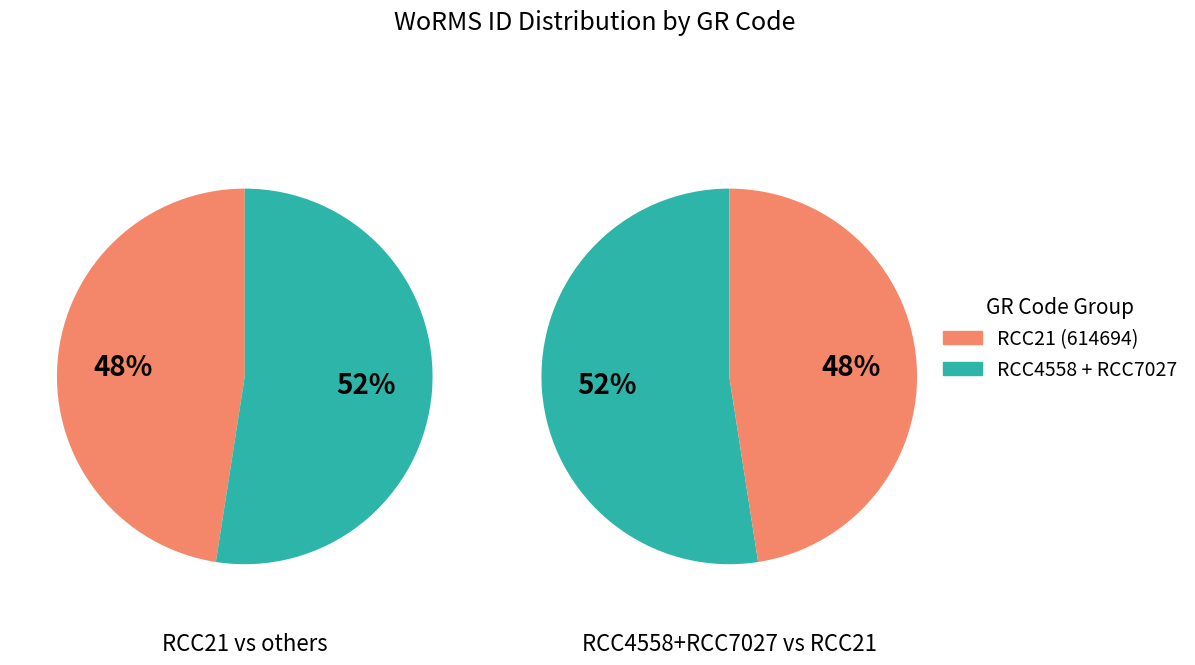

Is it true that 0 is 53% of the pie?

False